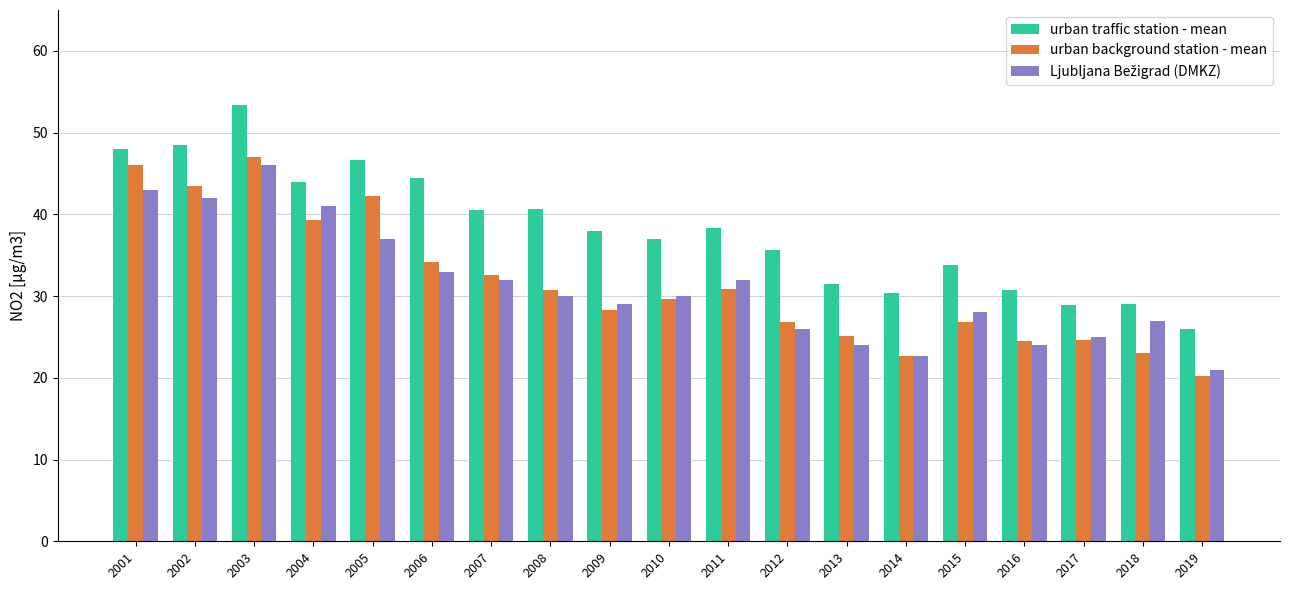

Which series has the largest total across all categories?

urban traffic station - mean